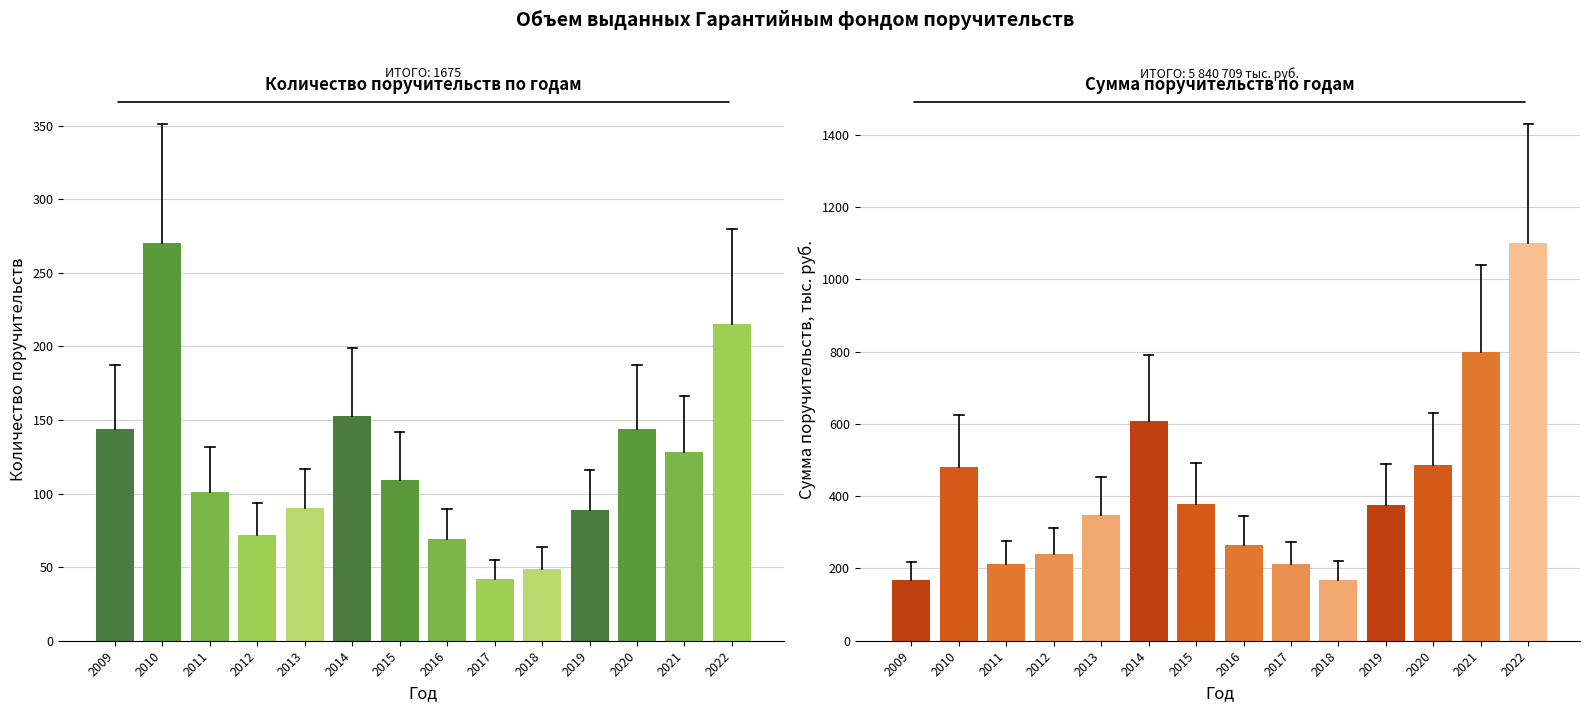

What is the smallest value displayed?

42.0